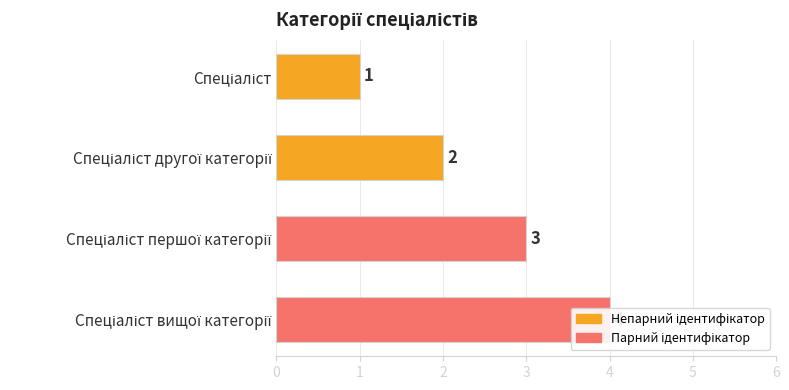

What is the approximate value at Спеціаліст?

1